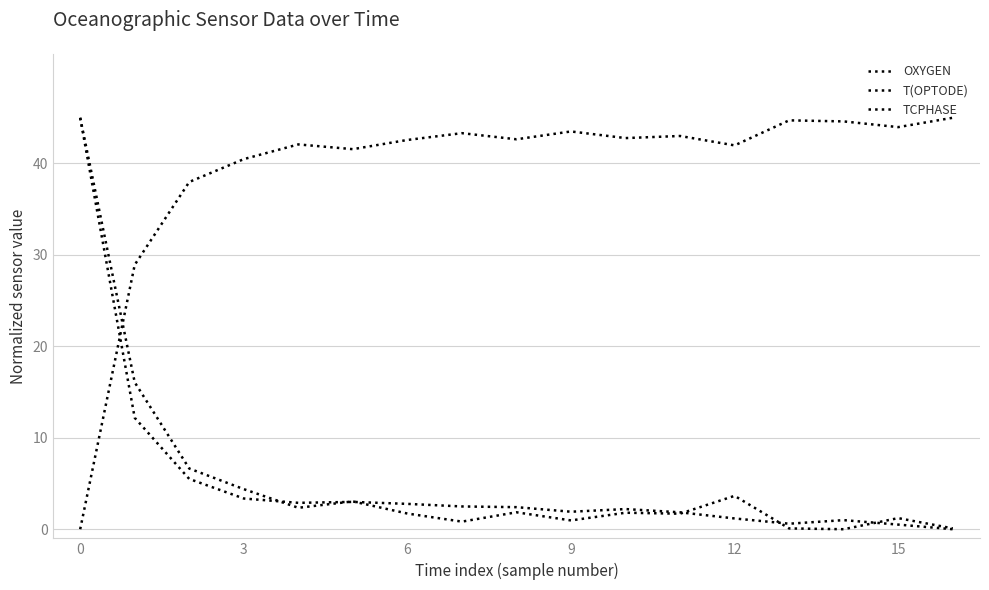

Does the chart have visible grid lines?

Yes